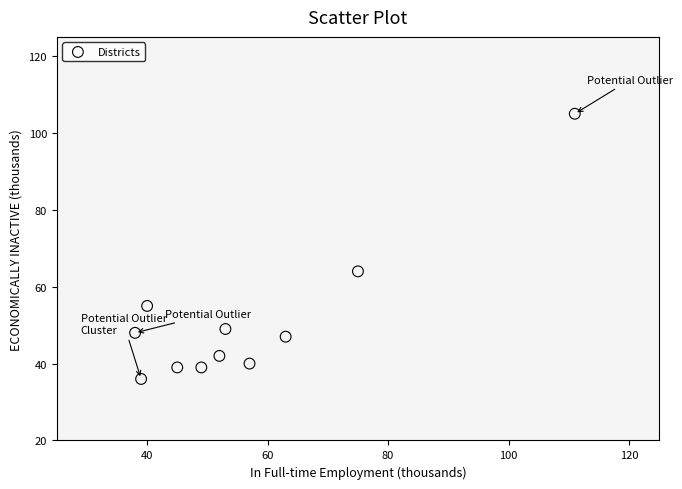

What is the average X value?

57